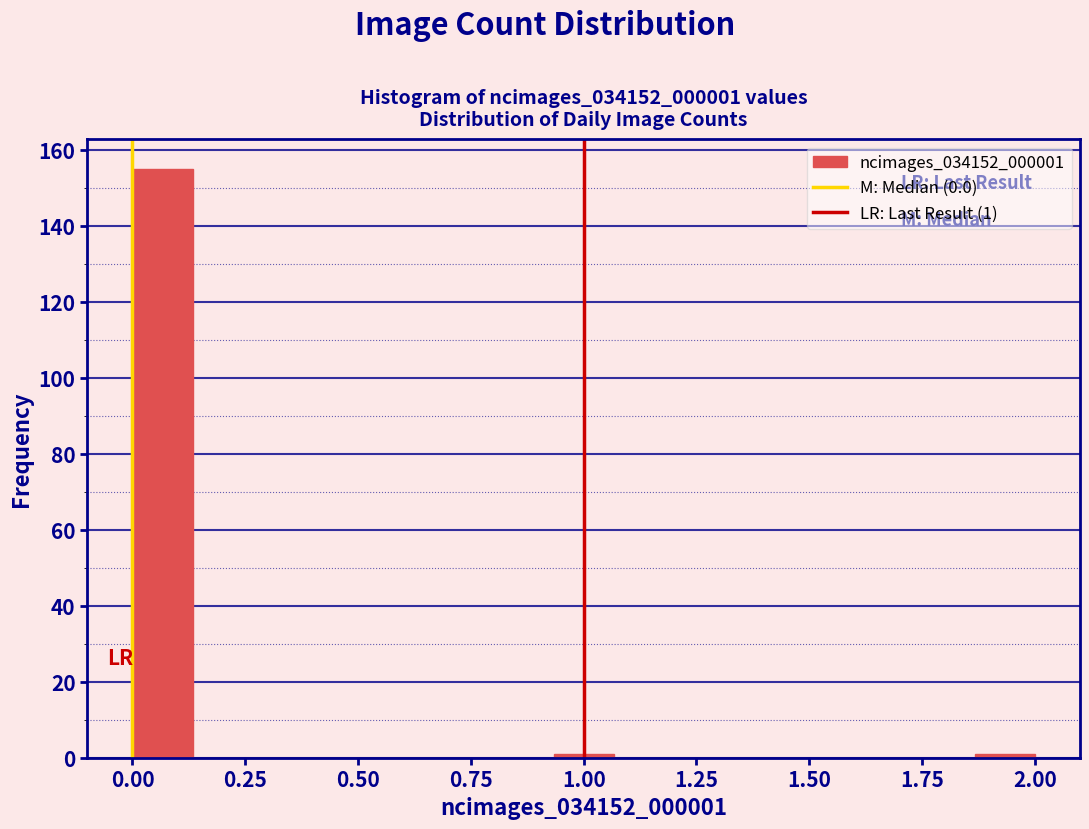

Read against the x-axis, roughly where is the centre of the tallest bar?

0.05